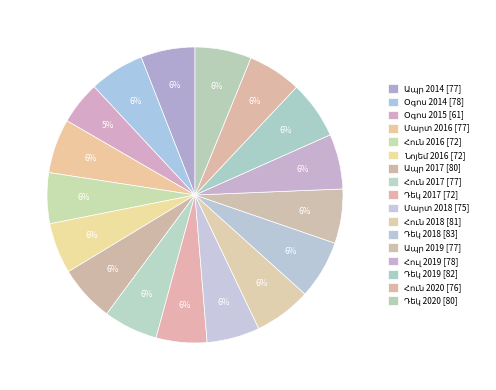

What is the ratio of the value at Հուն 2020 to the value at Ապր 2017?

0.9